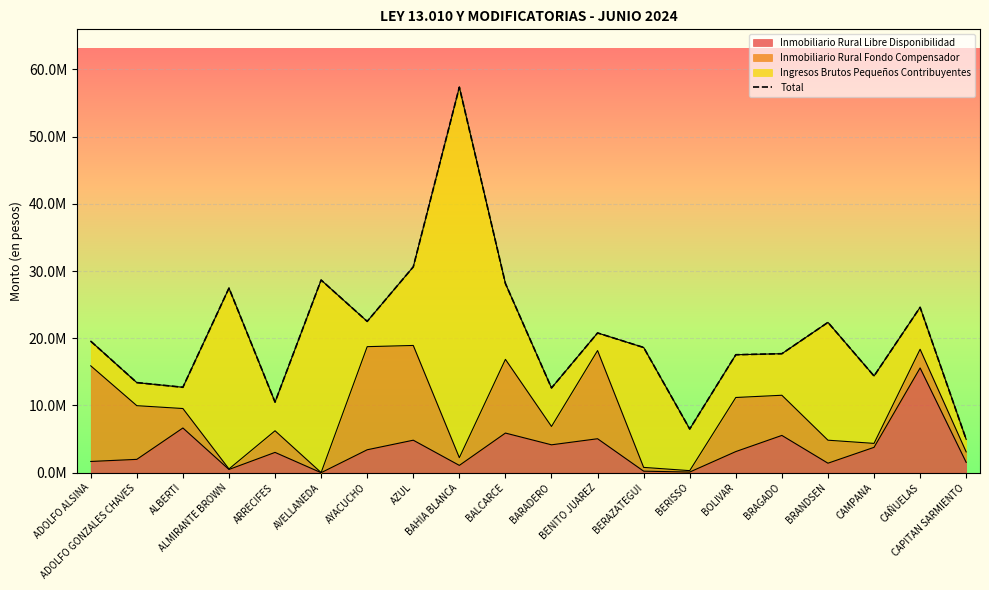

What is the average value?

20549266.6